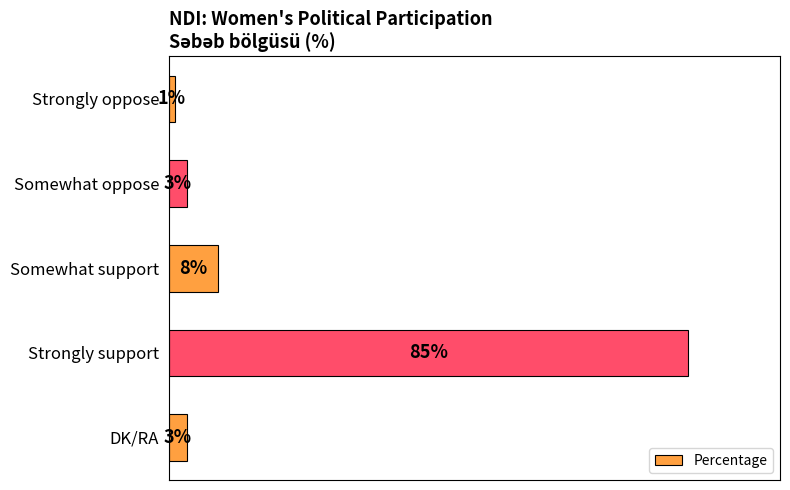

What is the label of the 2nd bar from the bottom?

Strongly support